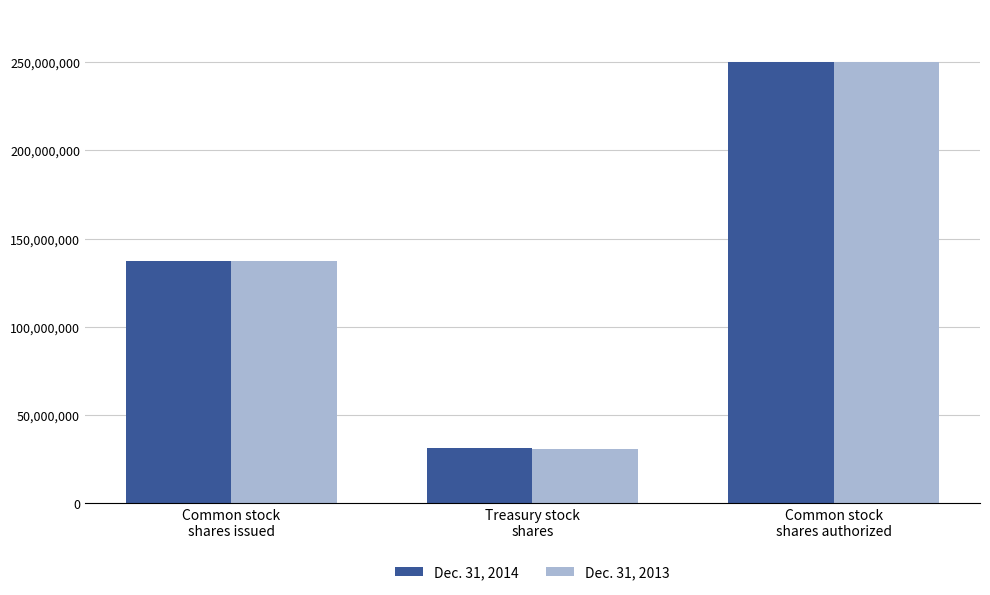

At which label is Dec. 31, 2013 closest to 140257860?

Common stock
shares issued